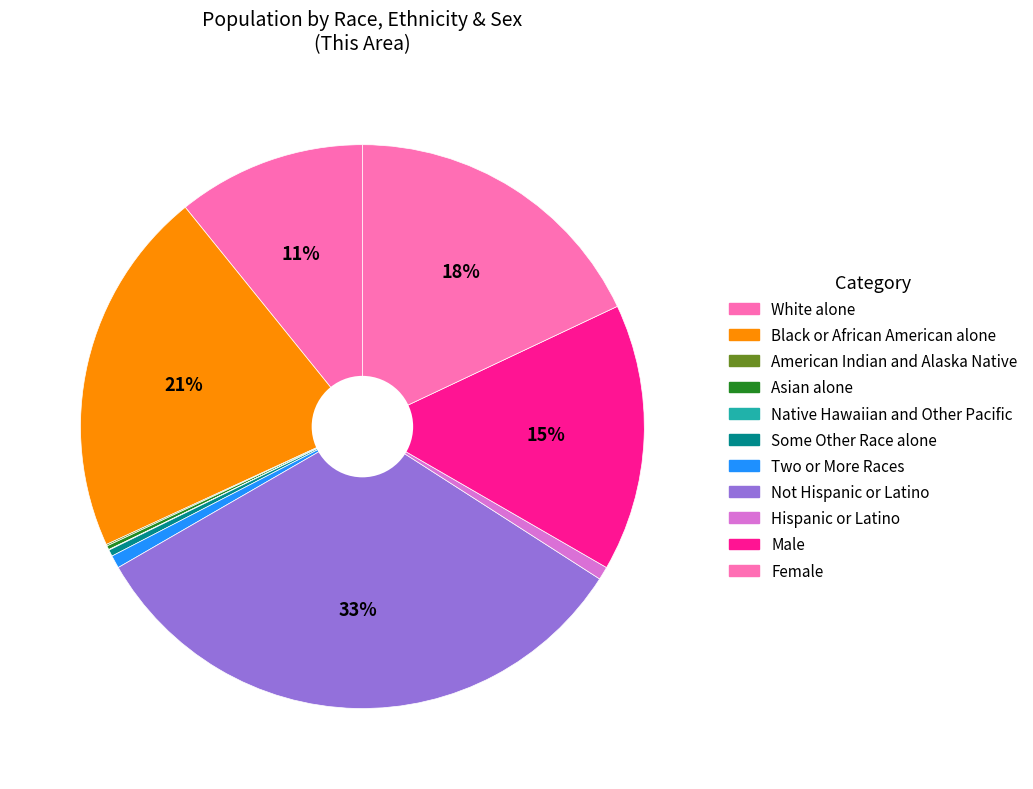

How many segments does this pie chart have?

11